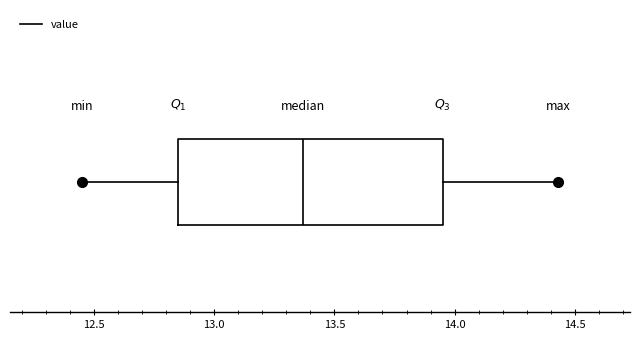

Read this box plot against the x-axis: the position of the median line, the range covered by the box, and the ends of both whiskers. The values are not printed on the chart, so give them approximately, as read against the axis.

median 13.35, box 12.85 to 13.95, whiskers 12.45 to 14.45